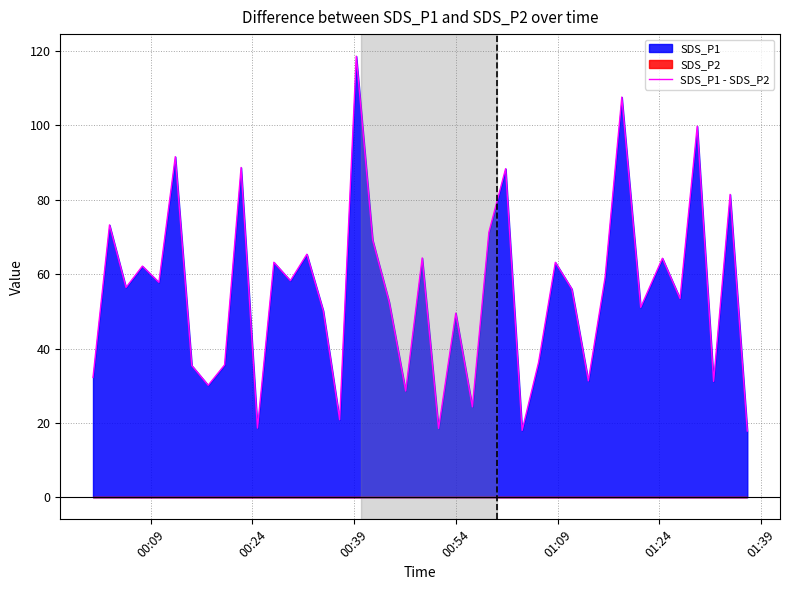

What is the highest value of the SDS_P1 - SDS_P2 series?

118.6